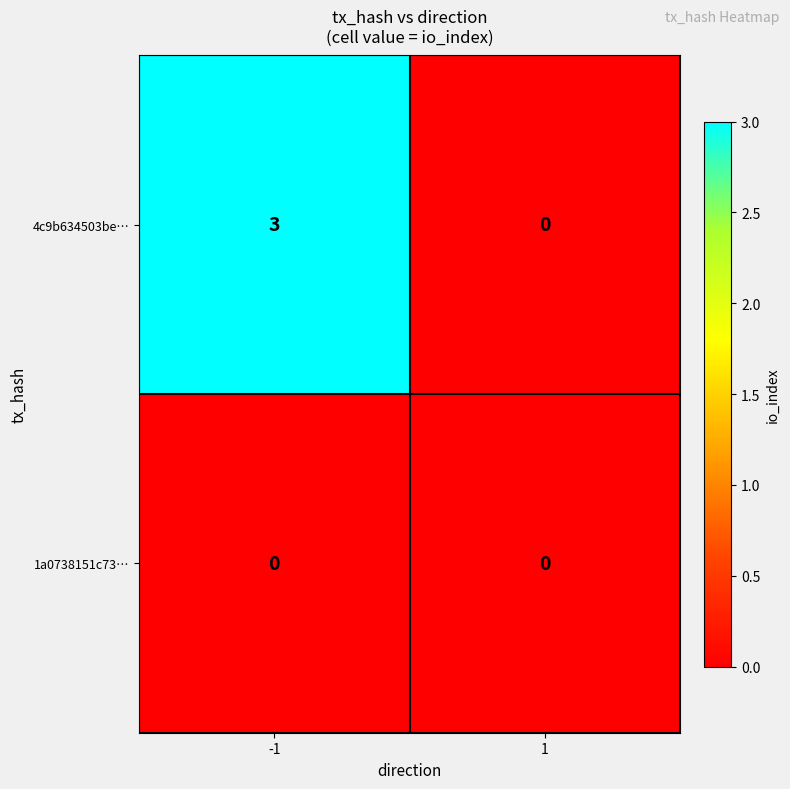

Rank the series at -1 from lowest to highest value.

1a0738151c73…, 4c9b634503be…